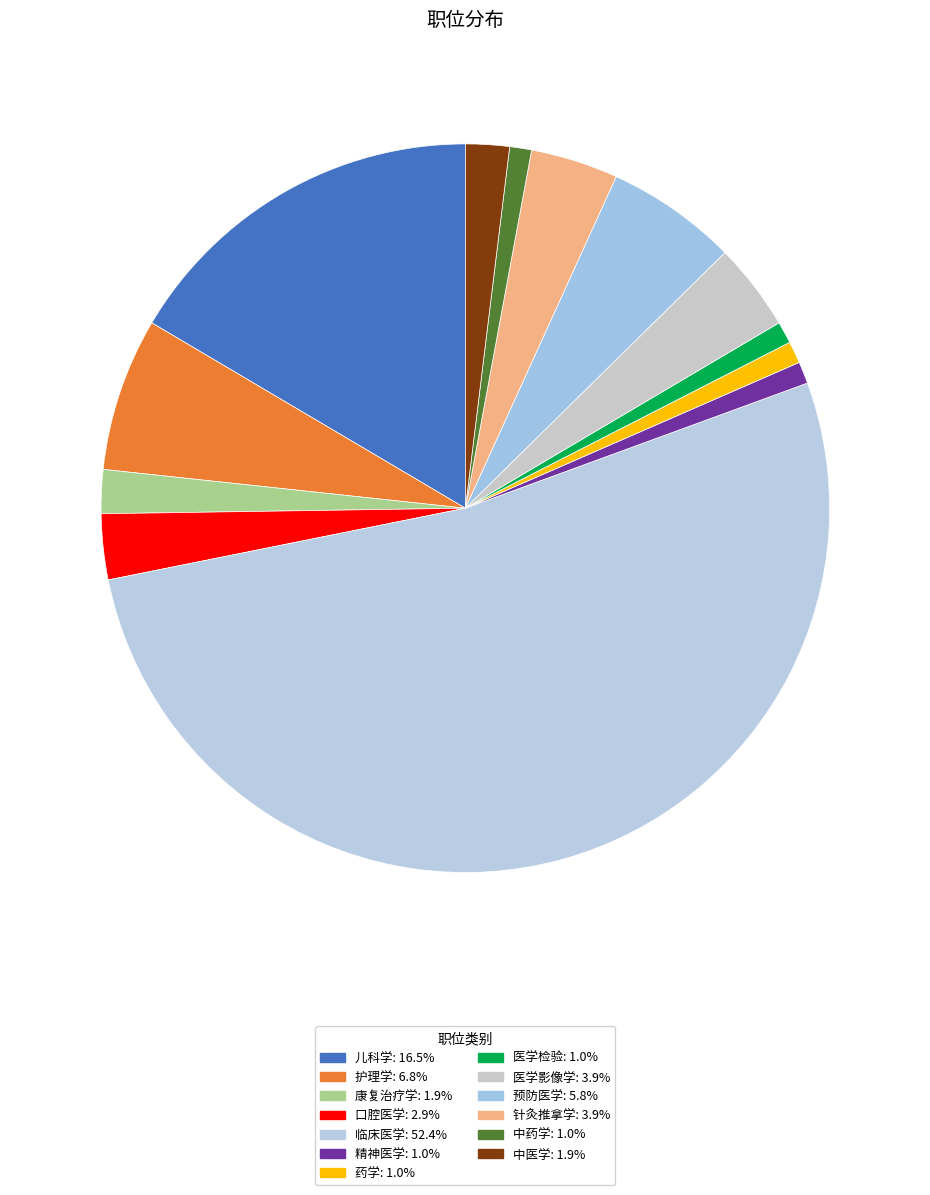

Between 医学影像学 and 医学检验, which is larger?

医学影像学